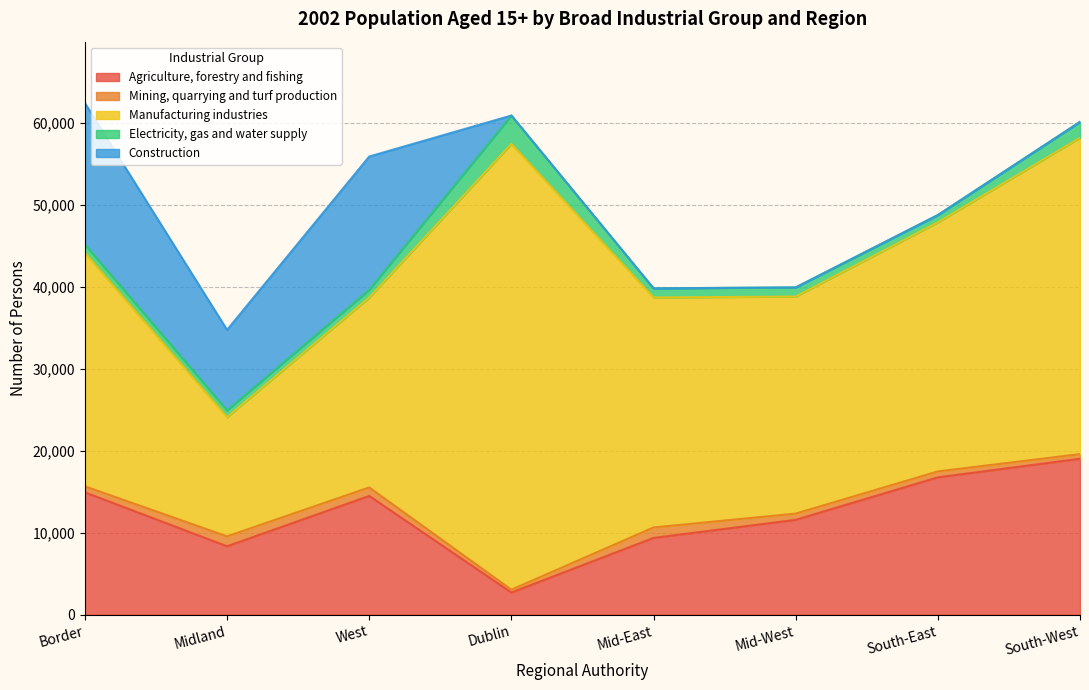

Does the chart have visible grid lines?

Yes